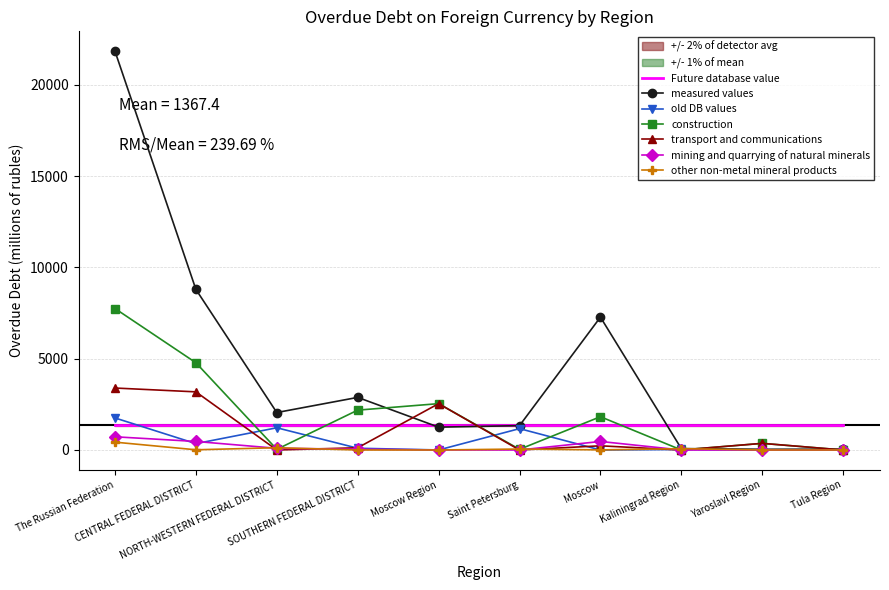

What is the total value across all series at Kaliningrad Region?

176